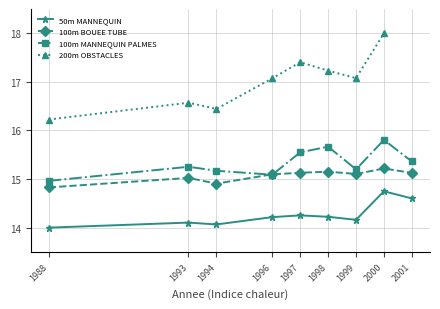

The value of 100m BOUEE TUBE at 1998 is 15.2. True or false?

True